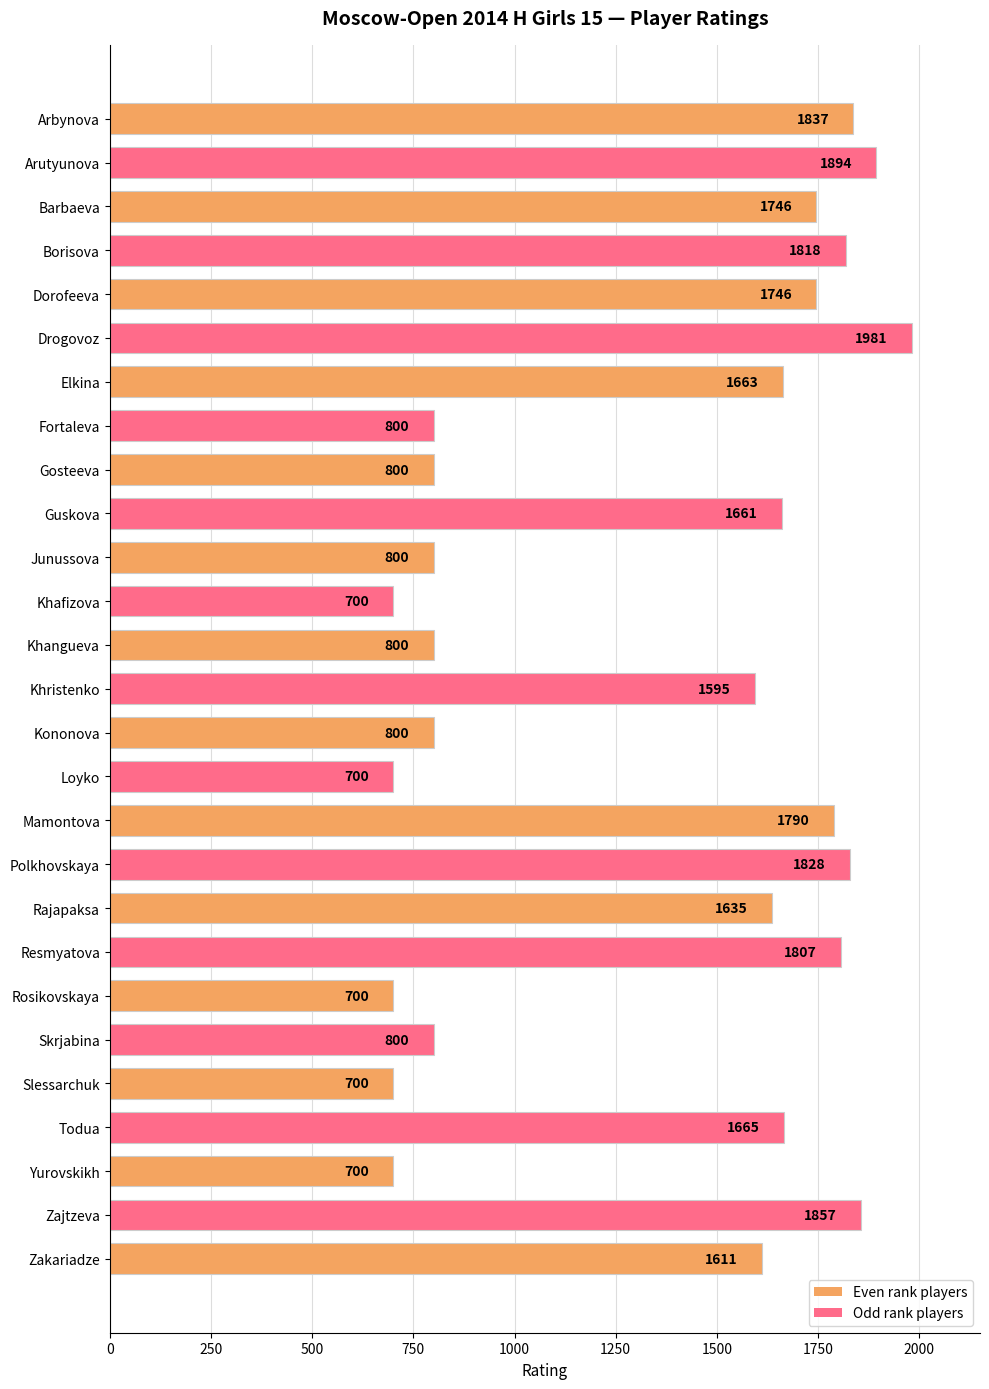

Reading top to bottom, extract all data points from this chart.

1837	1894	1746	1818	1746	1981	1663	800	800	1661	800	700	800	1595	800	700	1790	1828	1635	1807	700	800	700	1665	700	1857	1611